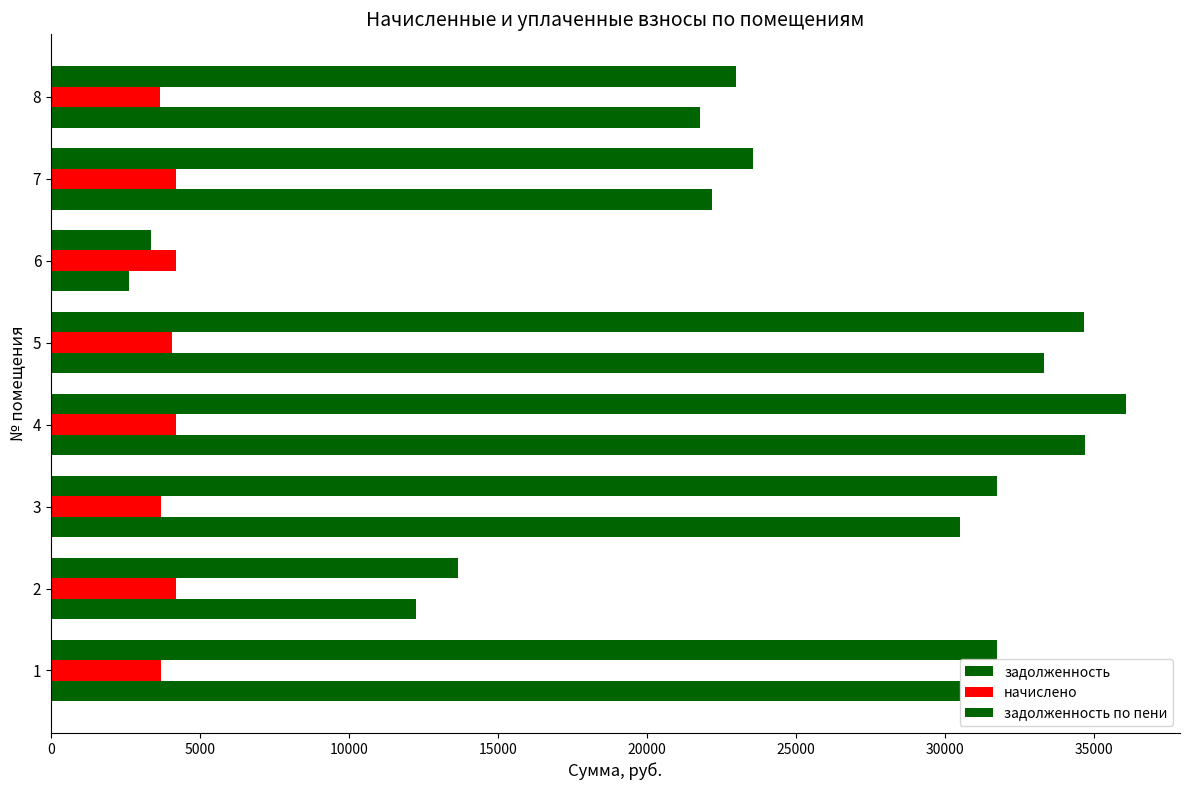

What is the difference between the second highest and second lowest values in the начислено series?

525.6